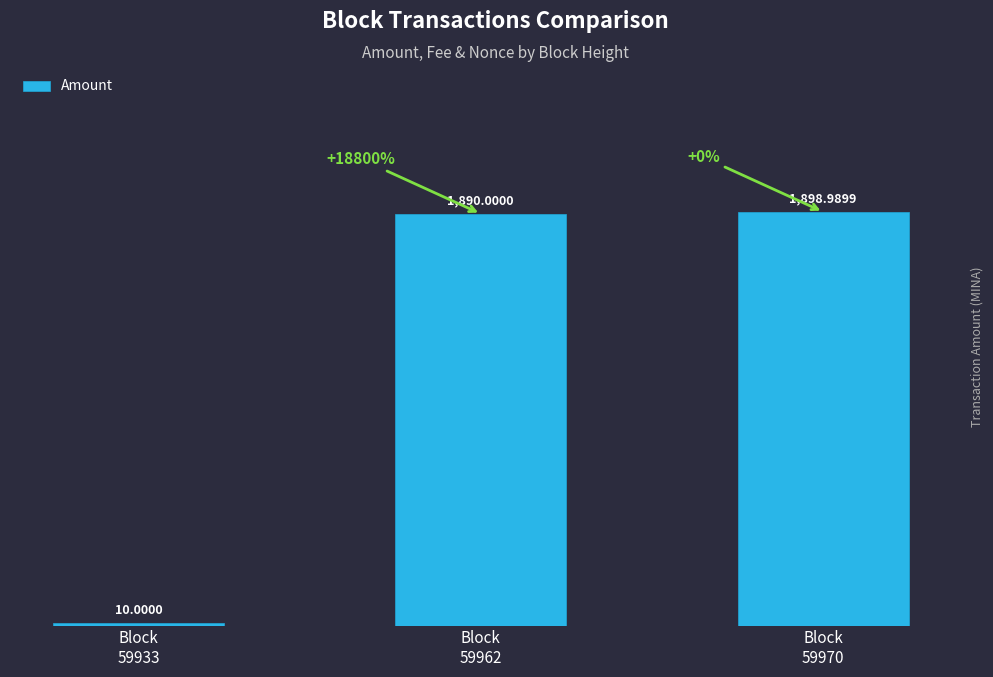

Reading left to right, extract all data points from this chart.

Block
59933=10.0	Block
59962=1890.0	Block
59970=1899.0